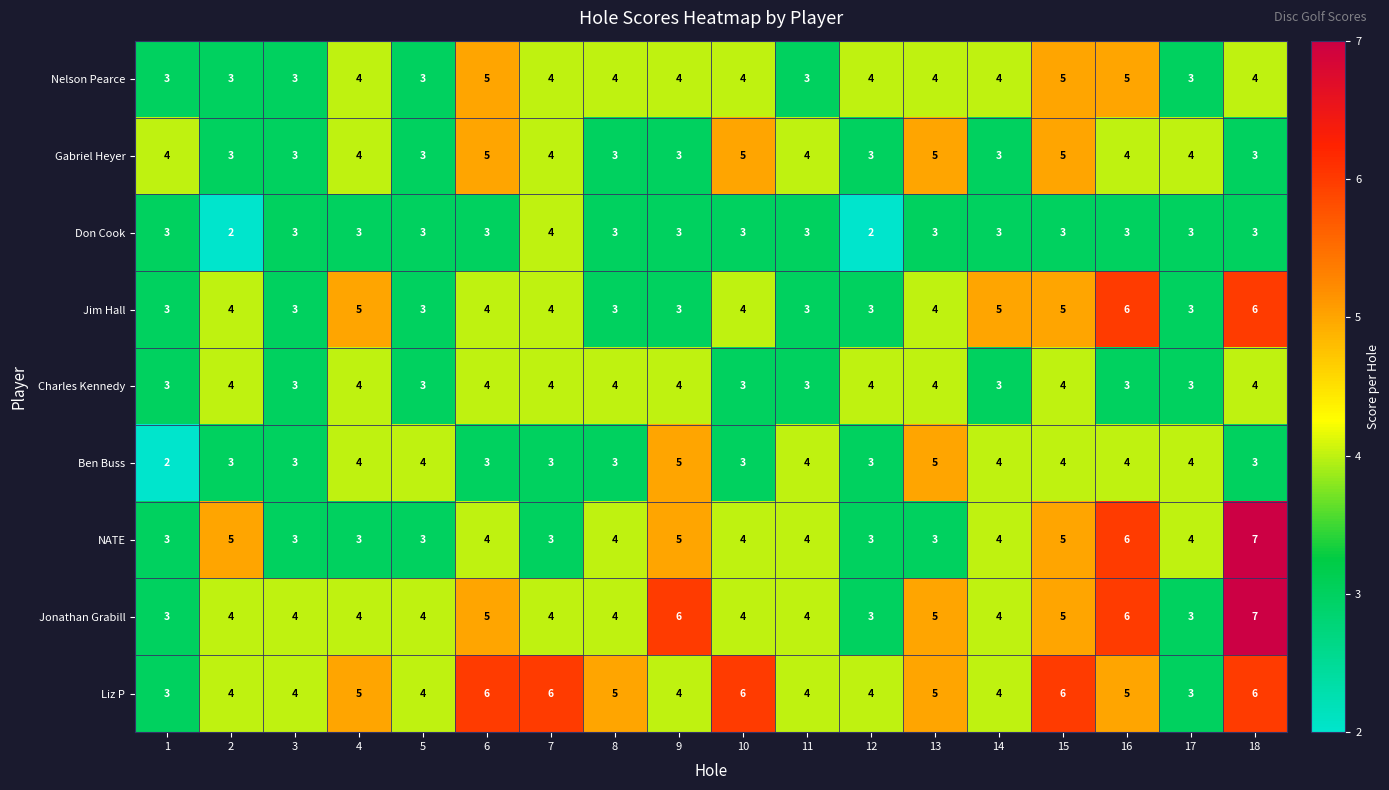

How many series are shown in this chart?

9